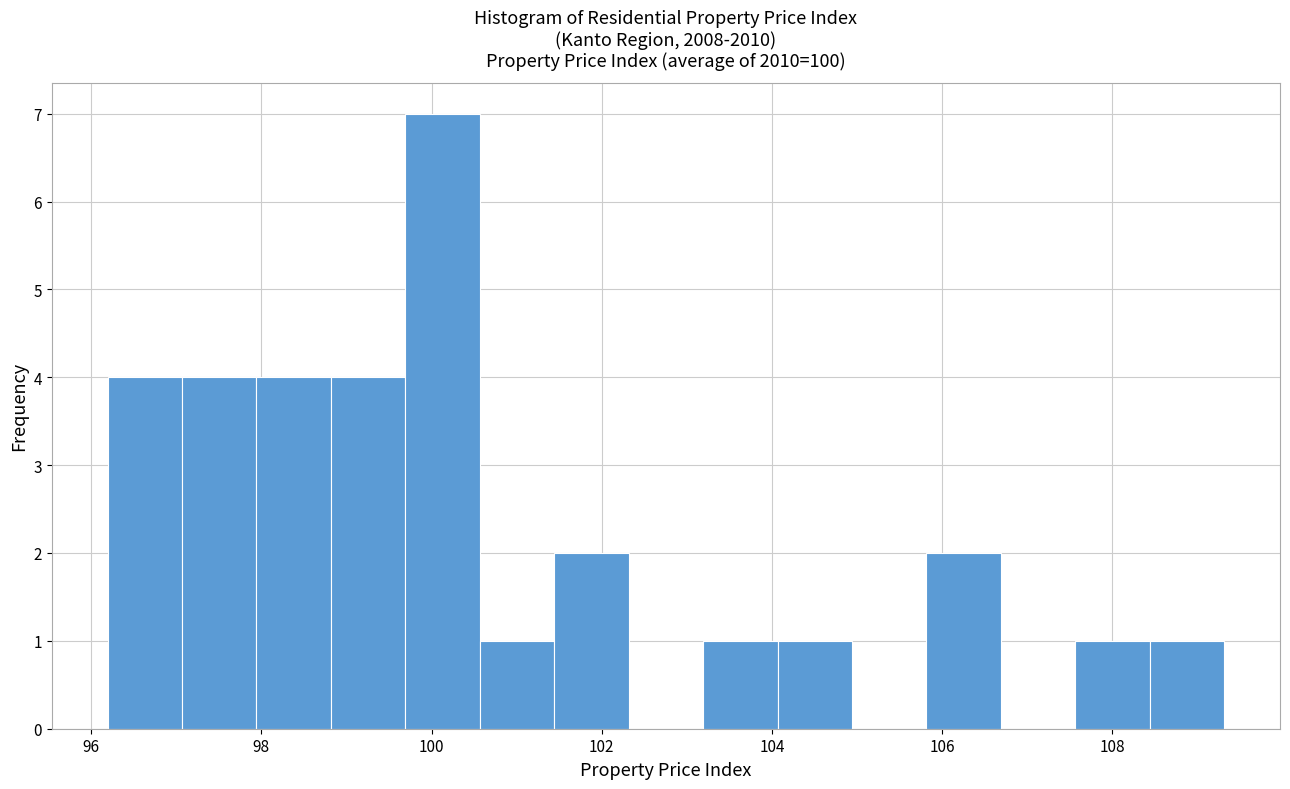

Reading left to right, transcribe this chart: for each bar, give the range it covers on the x-axis and its height. Neither the bar edges nor the heights are printed on the chart, so give them approximately, as read against the axes.

96.2 to 97.0: 4
97.0 to 98.0: 4
98.0 to 98.8: 4
98.8 to 99.6: 4
99.6 to 100.6: 7
100.6 to 101.4: 1
101.4 to 102.4: 2
102.4 to 103.2: 0
103.2 to 104.0: 1
104.0 to 105.0: 1
105.0 to 105.8: 0
105.8 to 106.6: 2
106.6 to 107.6: 0
107.6 to 108.4: 1
108.4 to 109.4: 1